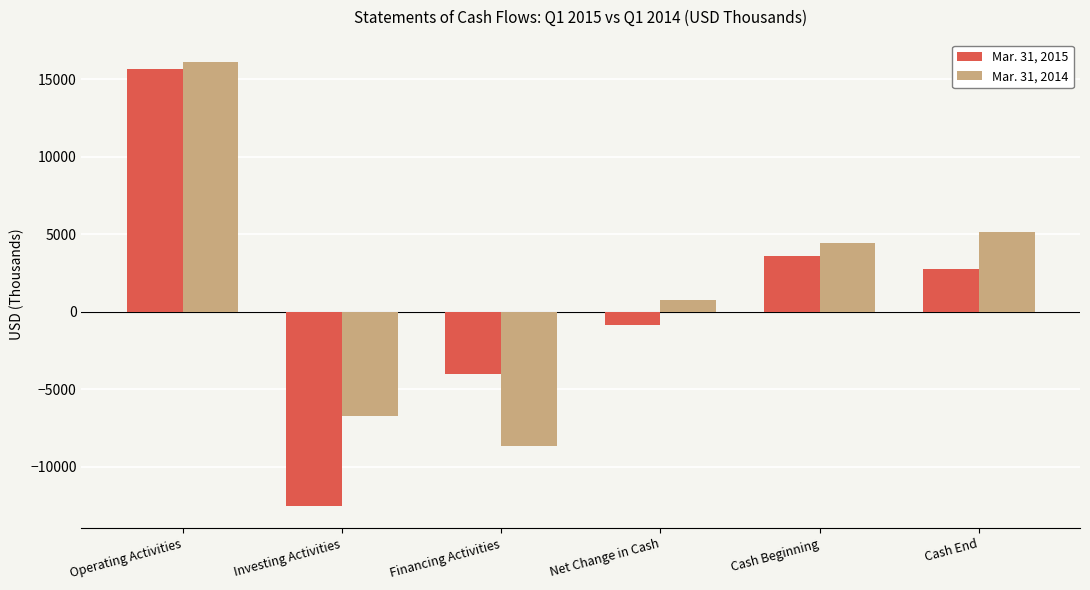

Is the value of Mar. 31, 2015 at Cash Beginning greater than the value of Mar. 31, 2014 at Net Change in Cash?

Yes